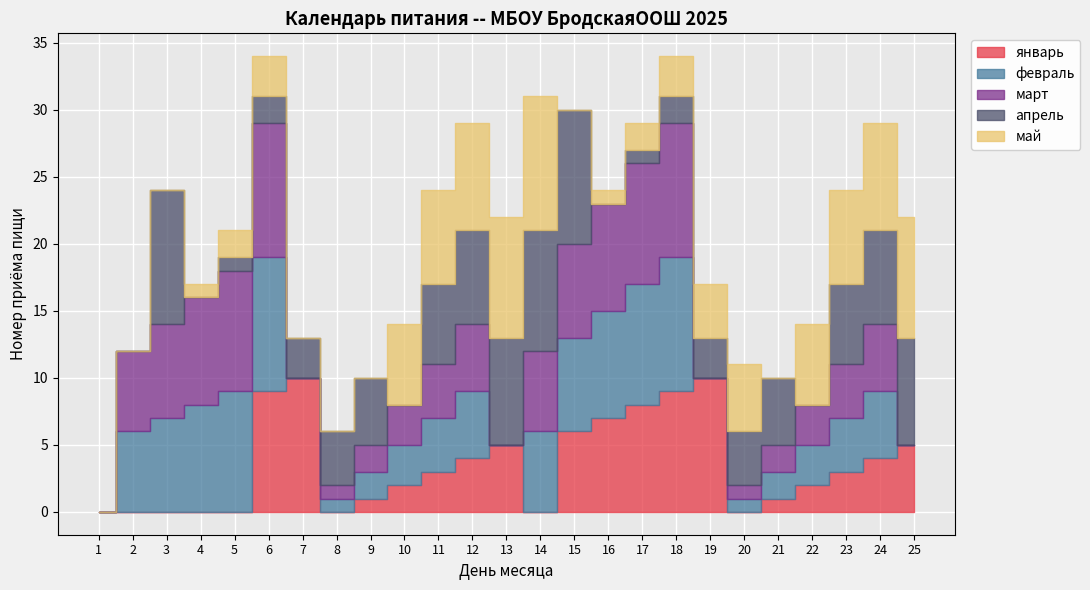

The value of апрель at 4 is 5. True or false?

False